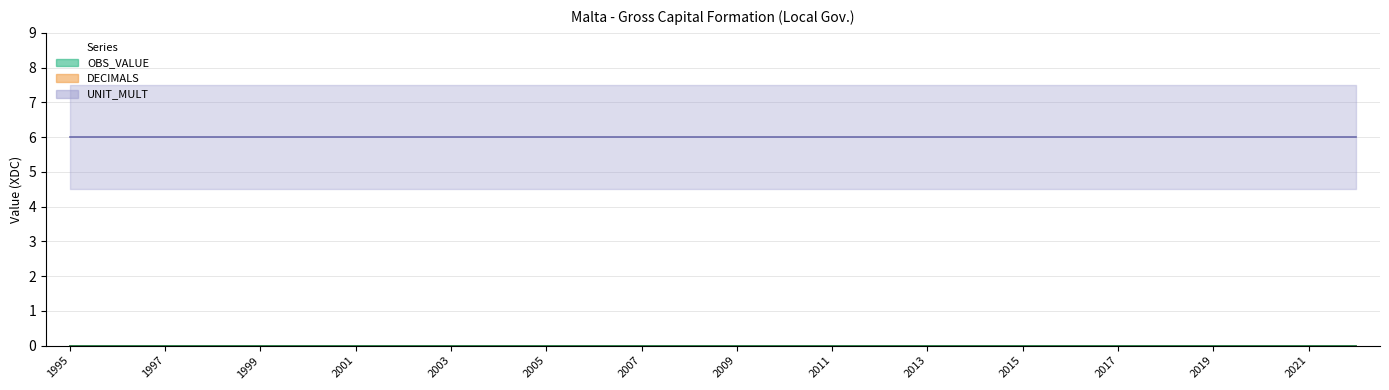

Rank the series by their maximum value, from lowest to highest.

OBS_VALUE, DECIMALS, UNIT_MULT